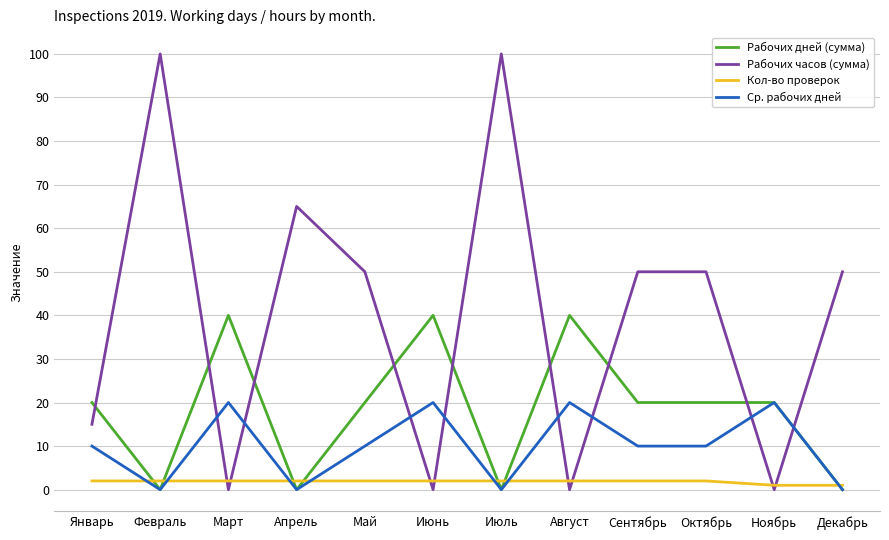

Is the value of Кол-во проверок at Сентябрь greater than the value of Рабочих часов (сумма) at Август?

Yes